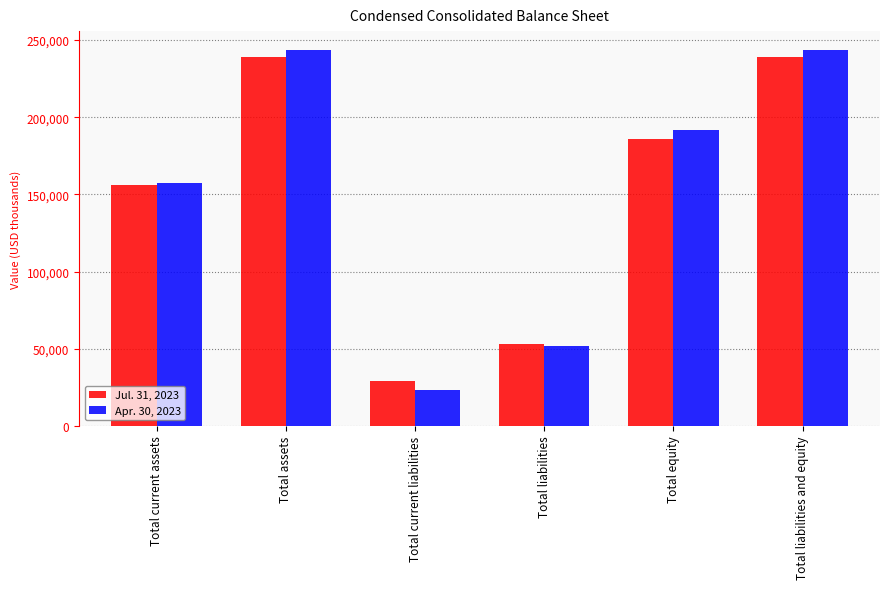

What is the label of the 3rd bar from the left?

Total current liabilities